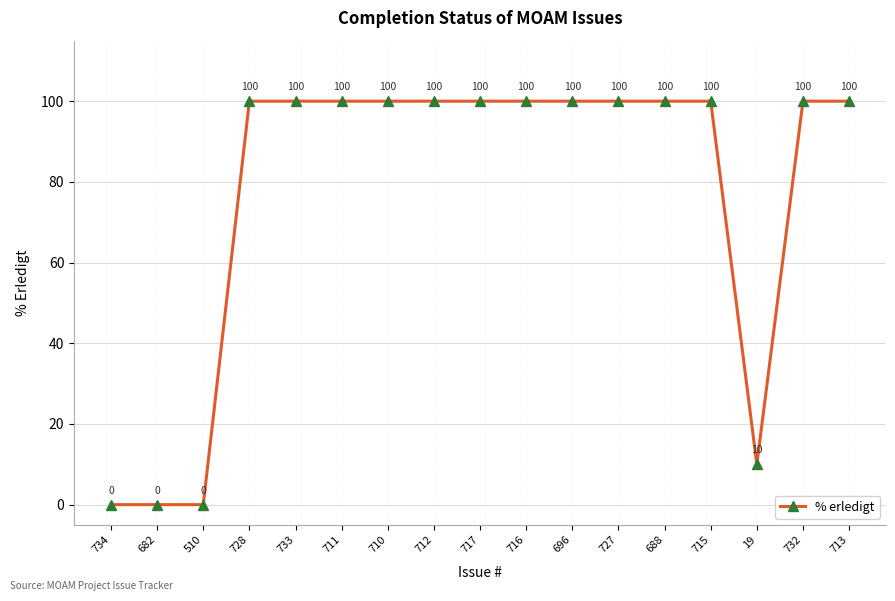

True or false: the data shows 100 at 728.

True